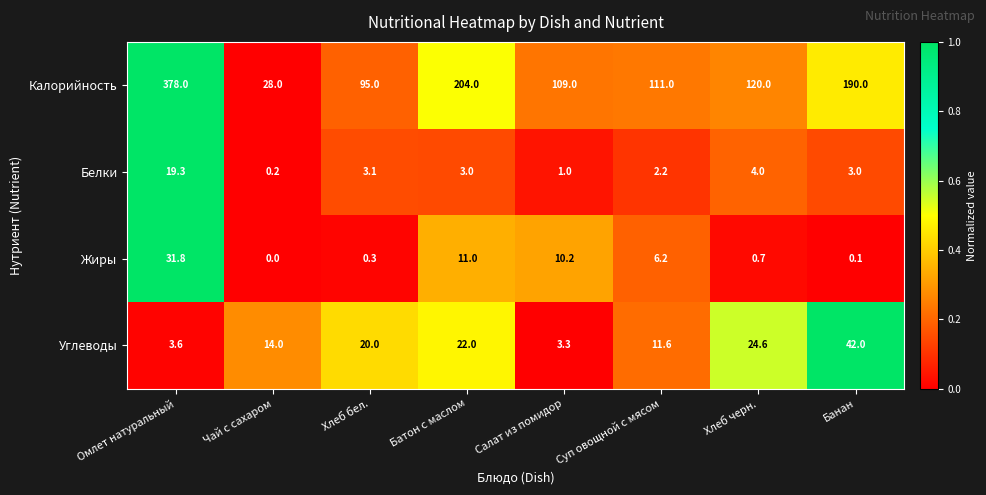

What is the difference between the Жиры values at Батон с маслом and Чай с сахаром?

11.0